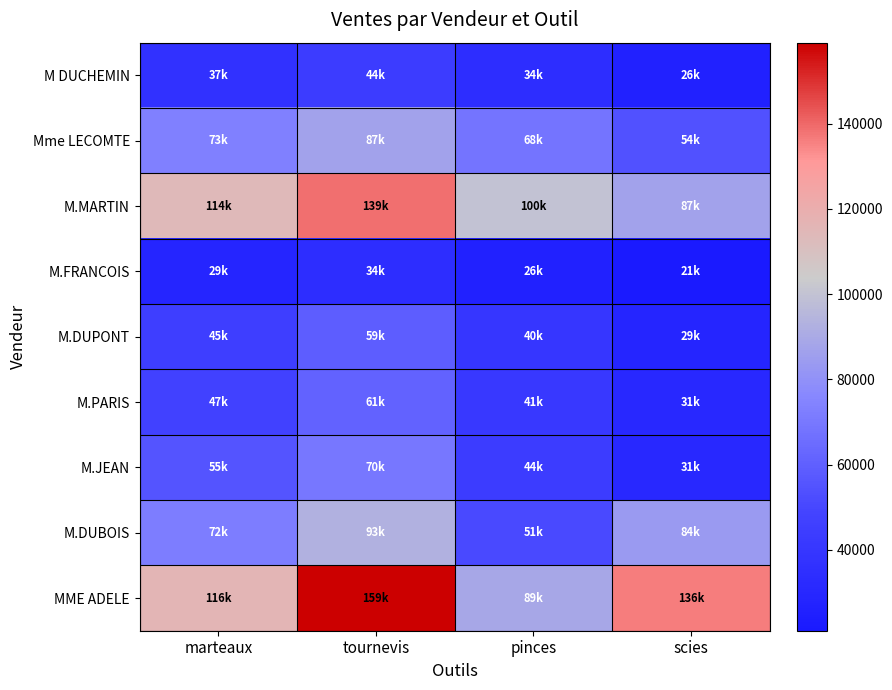

How many data points does each series have?

4